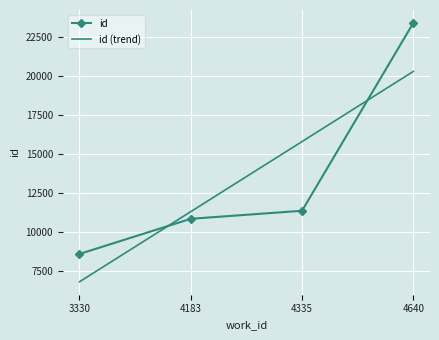

What is the maximum value shown in the chart?

23400.0